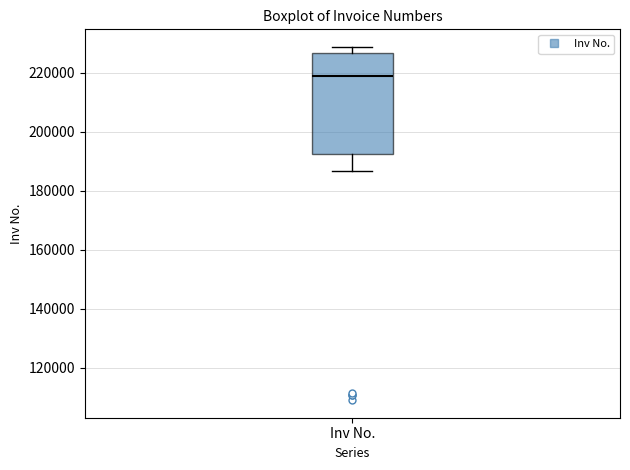

Where does the lower whisker of the box for Inv No. end on the y-axis? The values are not printed on the chart, so give them approximately, as read against the axis.

186000